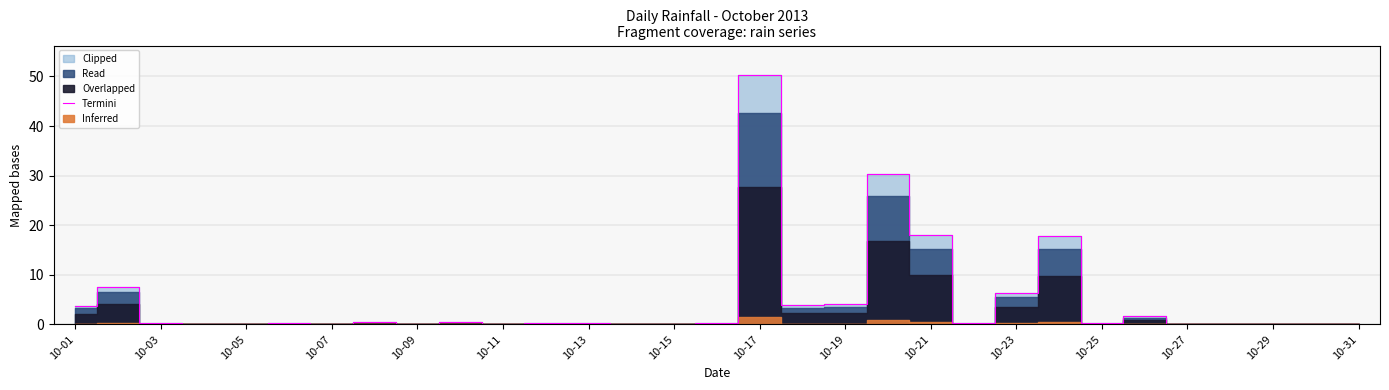

Reading left to right, what are all the values shown in this chart?

3.8	7.6	0.2	0.0	0.0	0.2	0.0	0.4	0.0	0.4	0.0	0.2	0.2	0.0	0.0	0.2	50.2	4.0	4.2	30.4	18.0	0.2	6.4	17.8	0.2	1.6	0.0	0.0	0.0	0.0	0.0